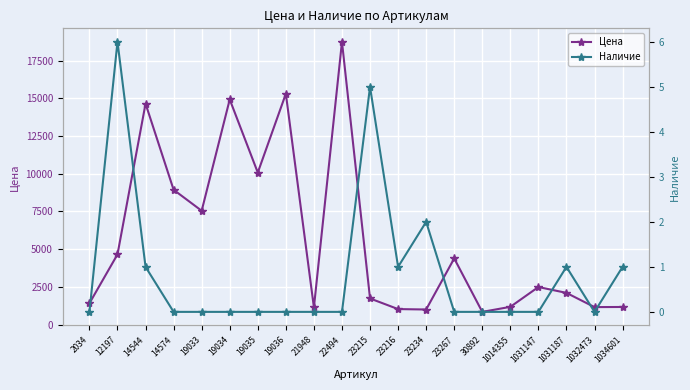

Count the Наличие values in the range 0 to 1.

17